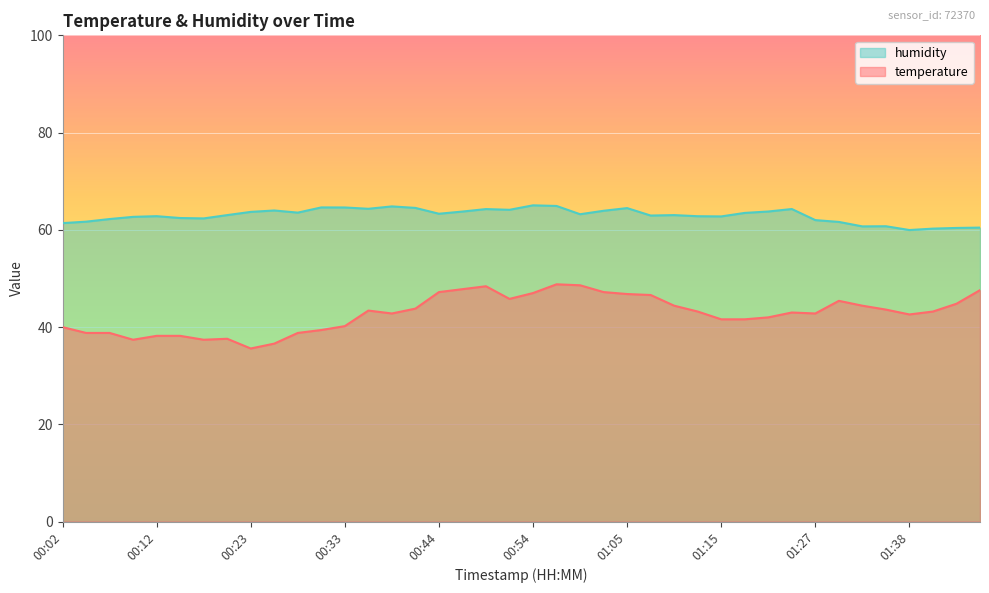

What is the spread (max minus min) of values at 00:54?

18.0